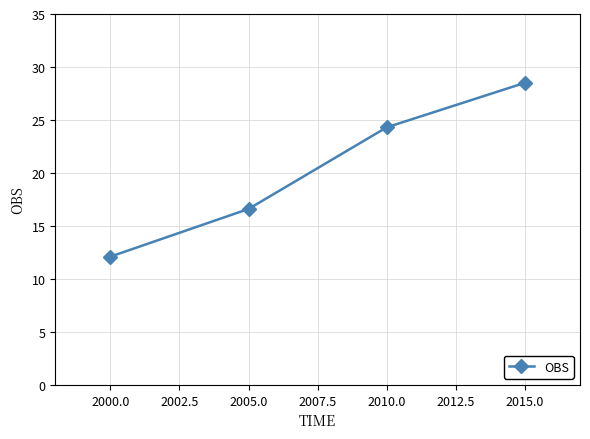

How many lines are shown in the chart?

1